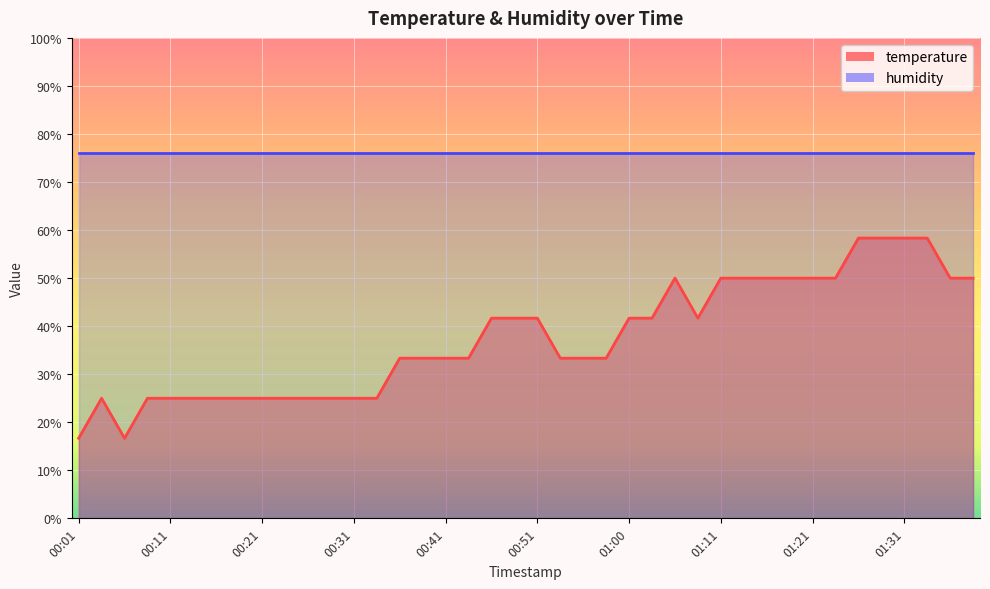

What position from the right is 00:19?

33